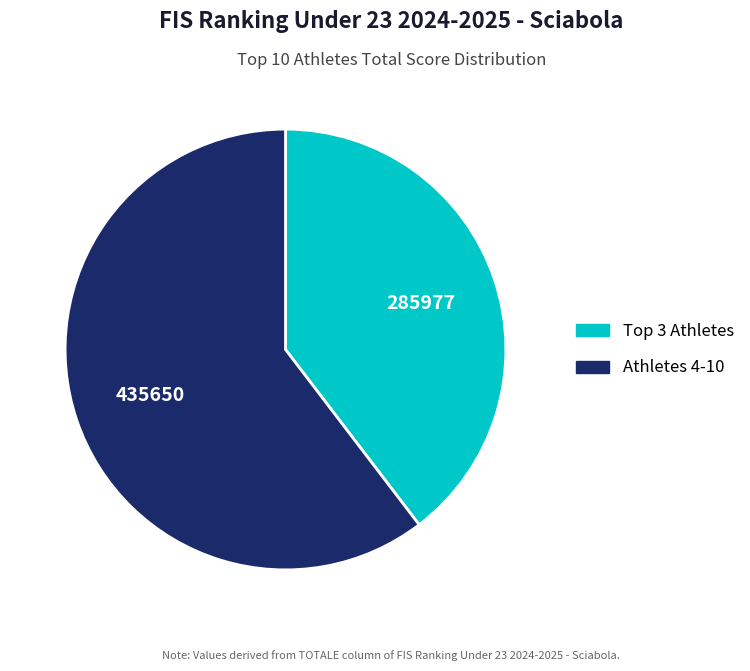

Is there a majority slice in this chart?

Yes